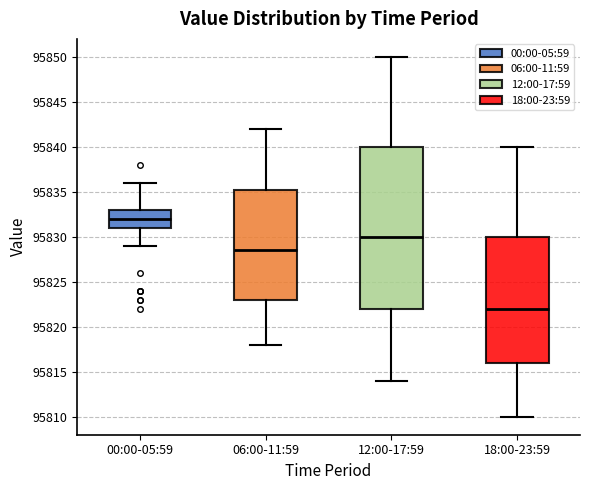

Which box is the tallest, from its lower edge to its upper edge?

12:00-17:59